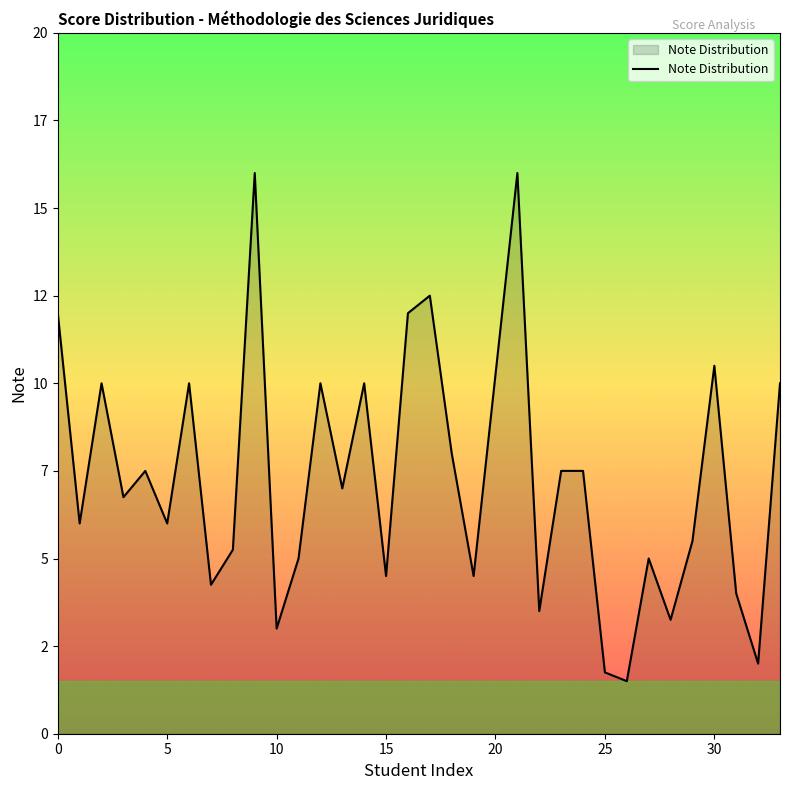

Reading left to right, extract all data points from this chart.

12.0	6.0	10.0	6.8	7.5	6.0	10.0	4.2	5.2	16.0	3.0	5.0	10.0	7.0	10.0	4.5	12.0	12.5	8.0	4.5	10.2	16.0	3.5	7.5	7.5	1.8	1.5	5.0	3.2	5.5	10.5	4.0	2.0	10.0